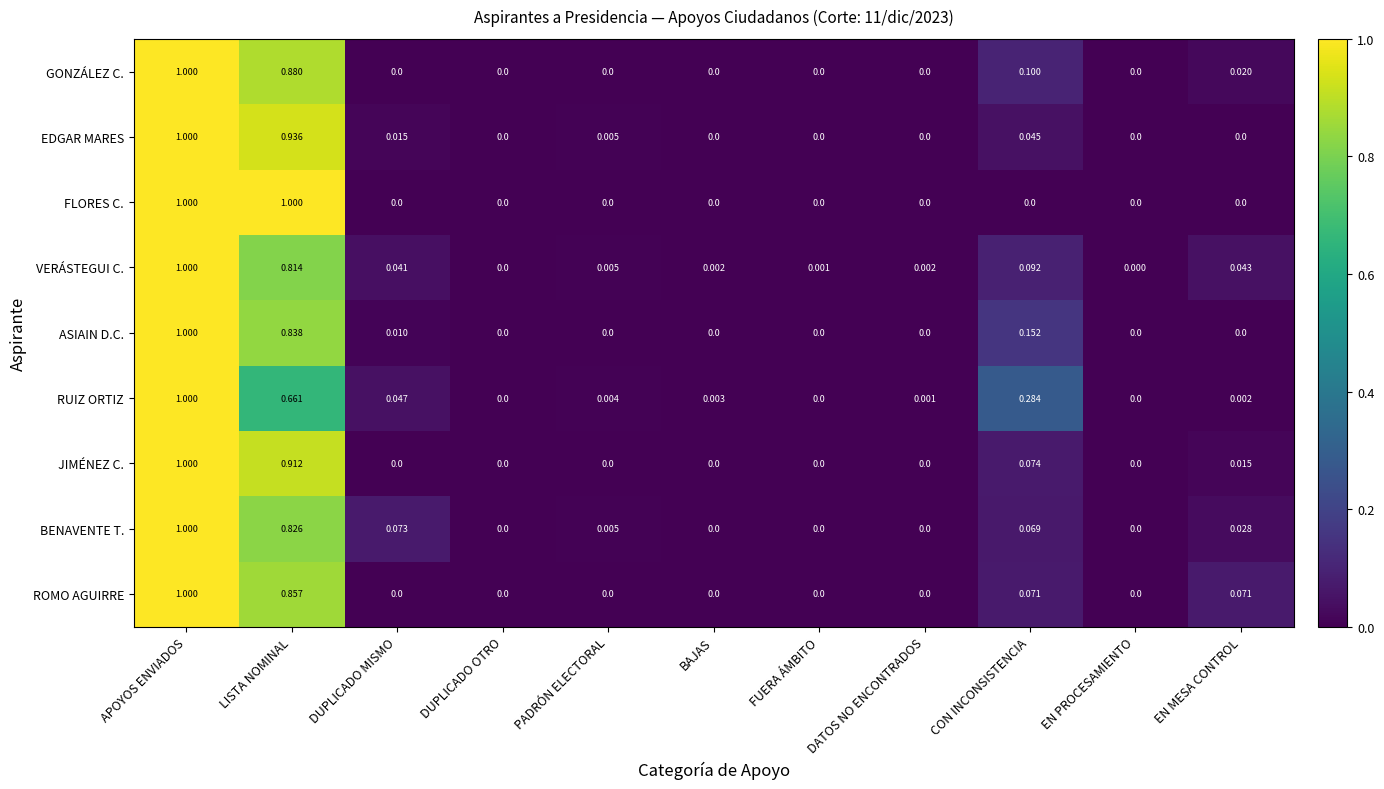

At which label does EDGAR MARES reach its peak?

APOYOS ENVIADOS